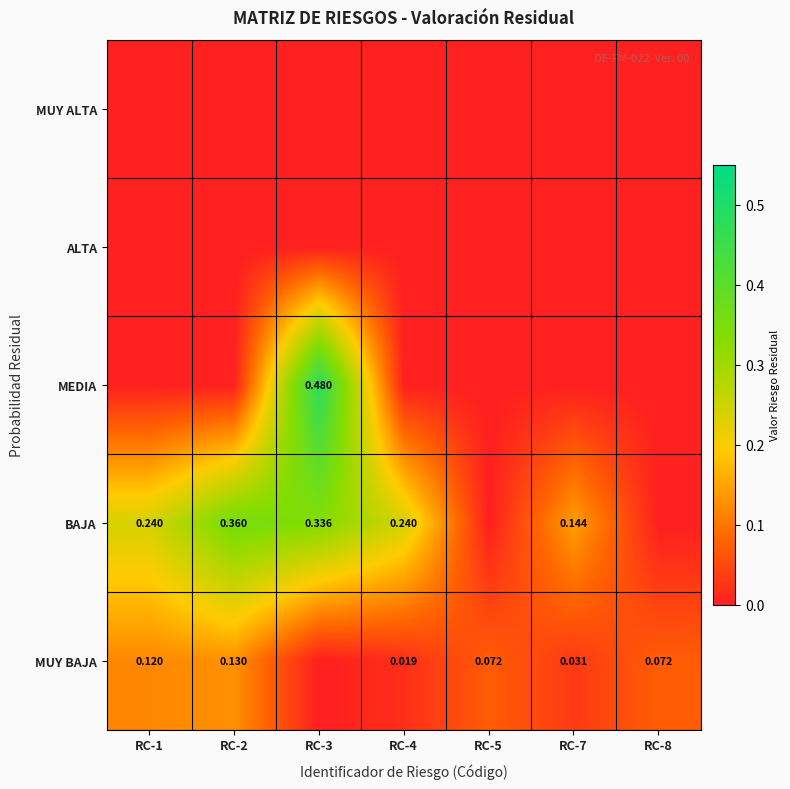

What is the spread (max minus min) of values at RC-3?

0.5